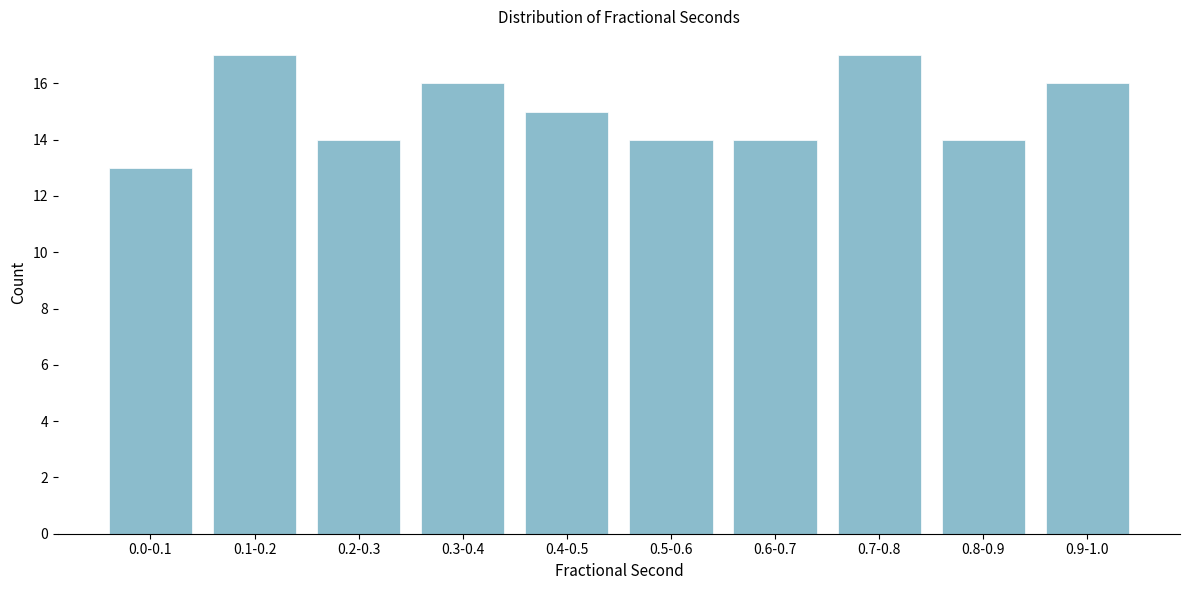

Reading left to right, list all the values displayed in this chart.

13	17	14	16	15	14	14	17	14	16